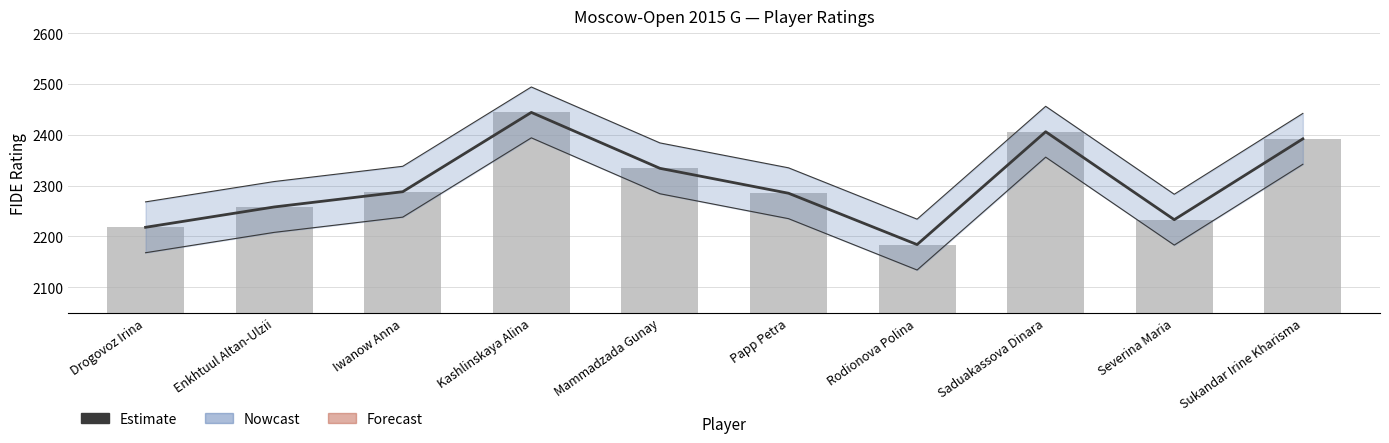

What is the label of the 4th bar from the right?

Rodionova Polina